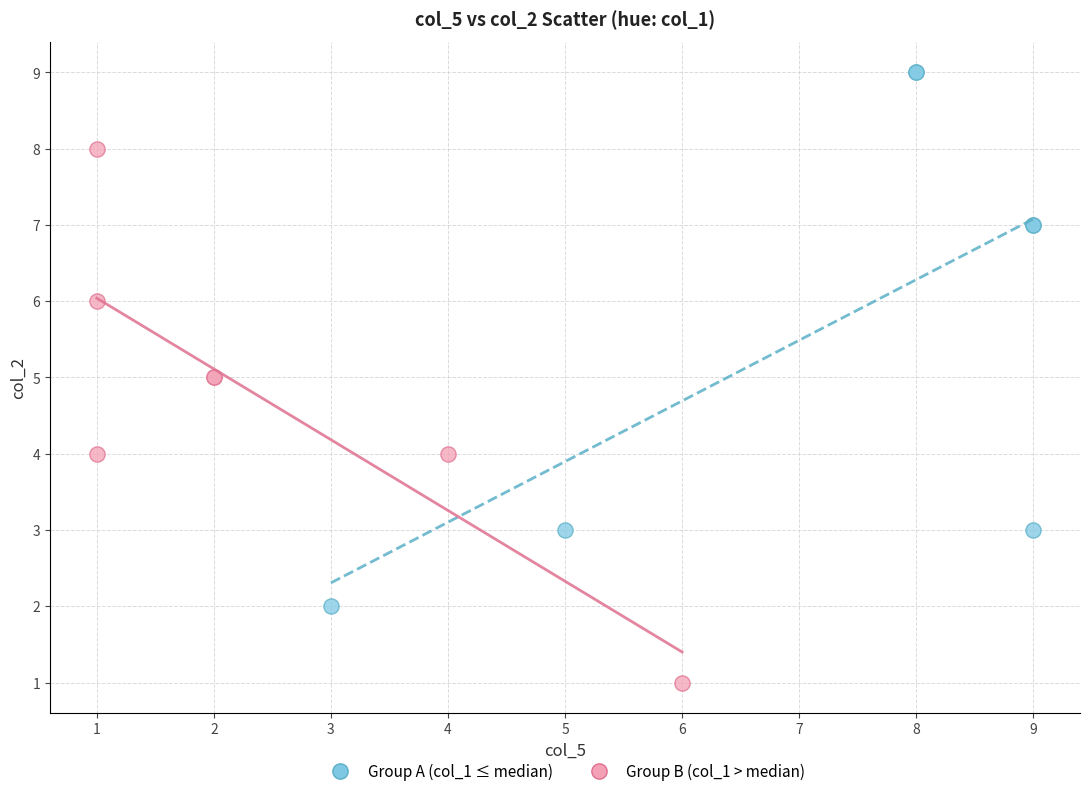

Which series reaches the maximum Y coordinate?

Group A (col_1 ≤ median)